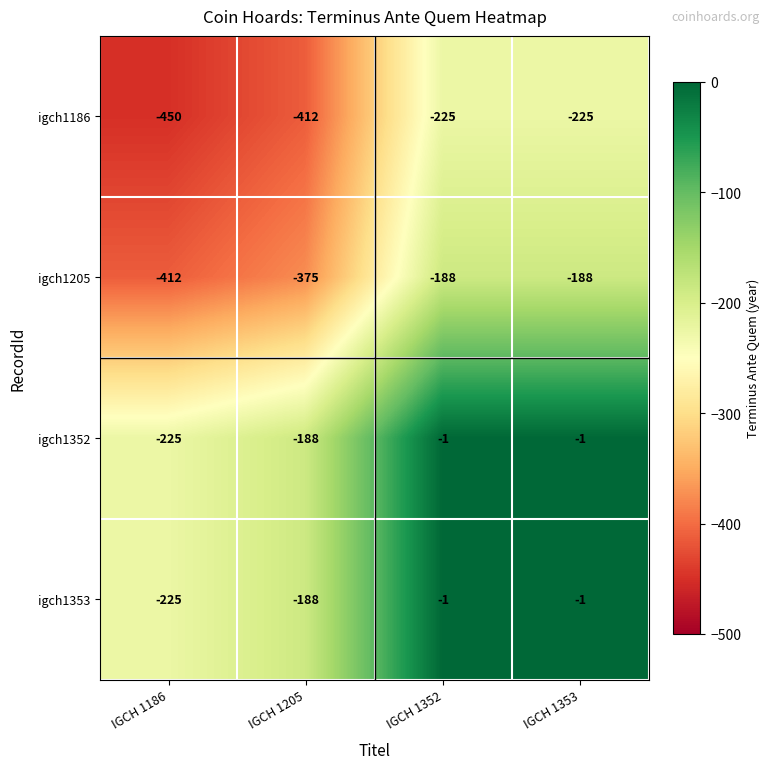

What is the average value of the igch1352 series?

-104